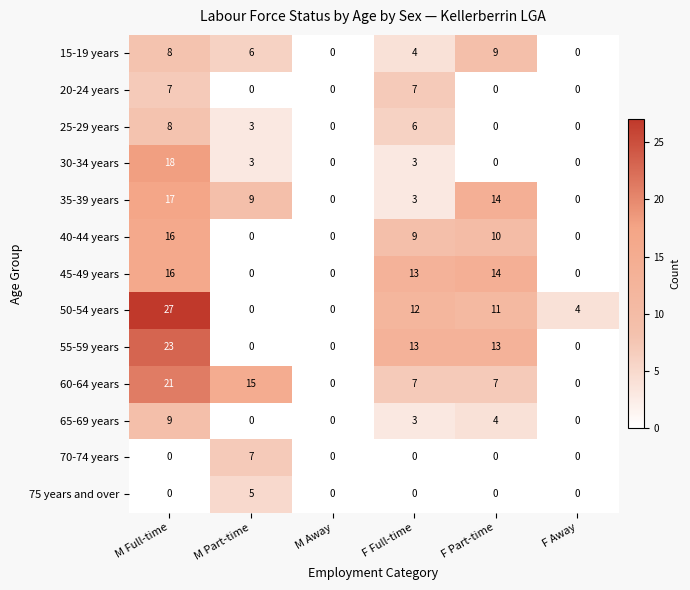

What is the highest value of the 40-44 years series?

16